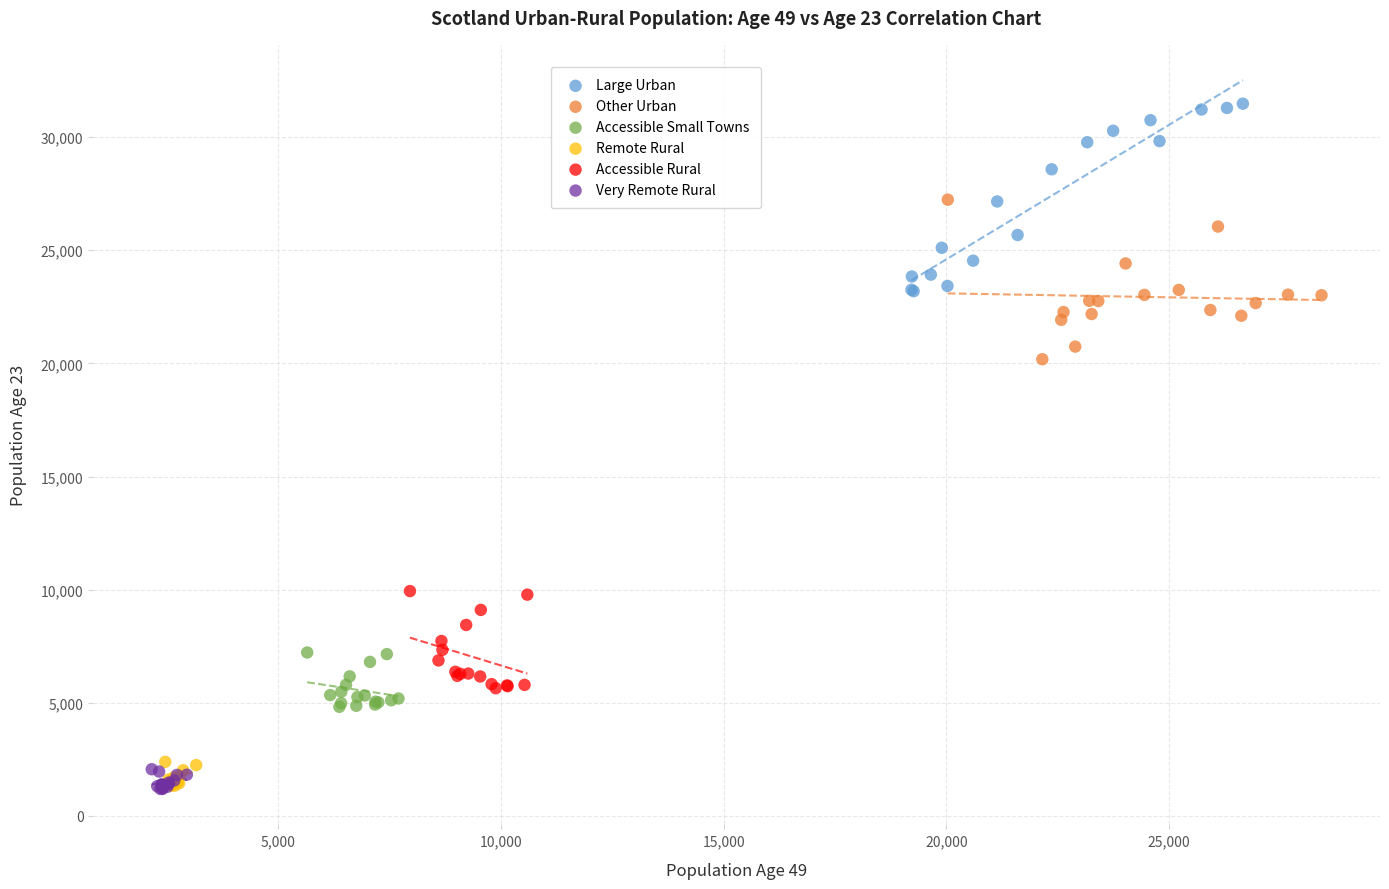

Which series contains the highest Y value?

Large Urban